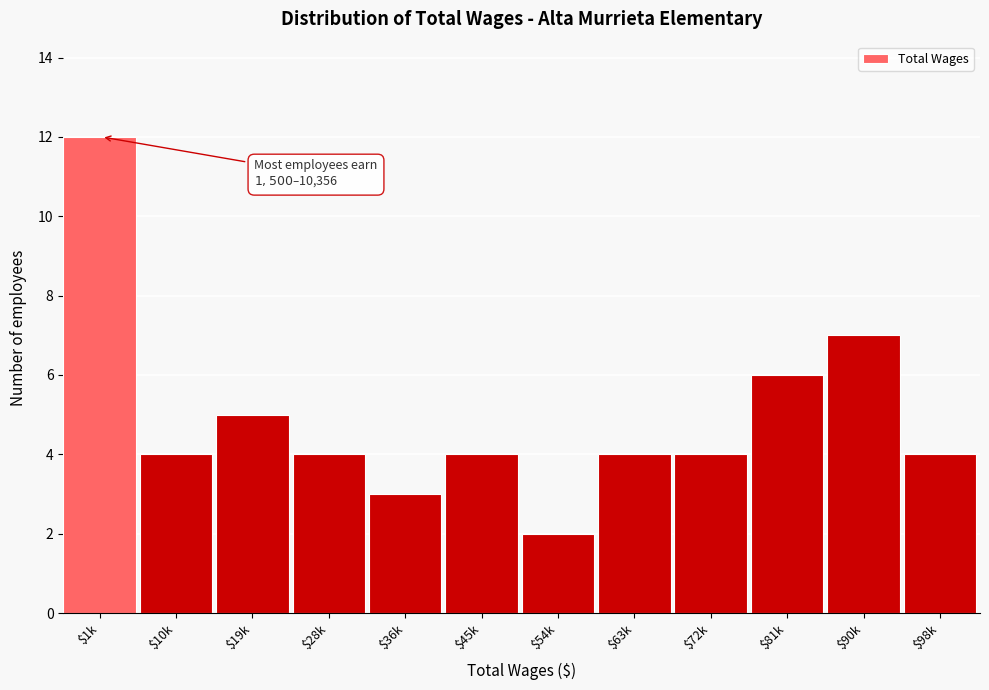

Reading right to left, what are all the values shown in this chart?

4	7	6	4	4	2	4	3	4	5	4	12